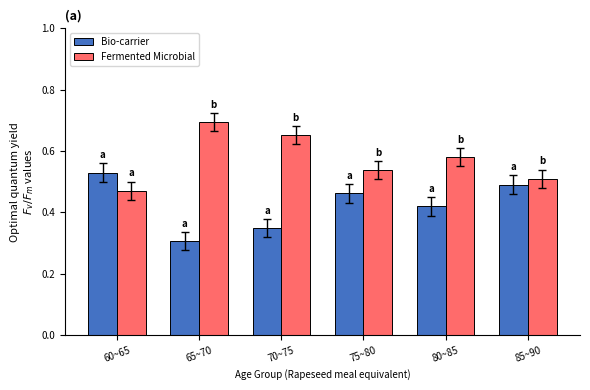

Is it true that Bio-carrier equals 0.2 at 70~75?

False